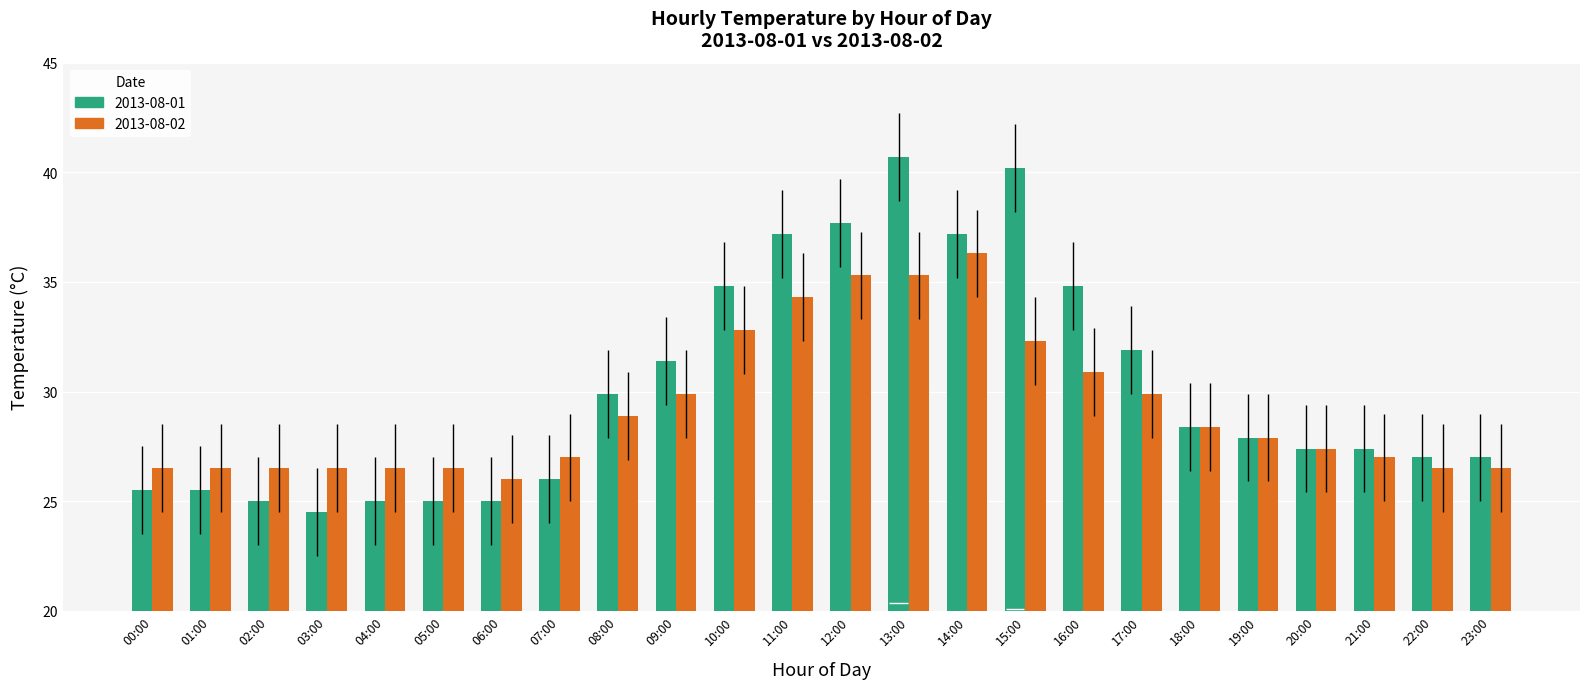

True or false: 2013-08-02 has a value of 27.0 at 21:00.

True